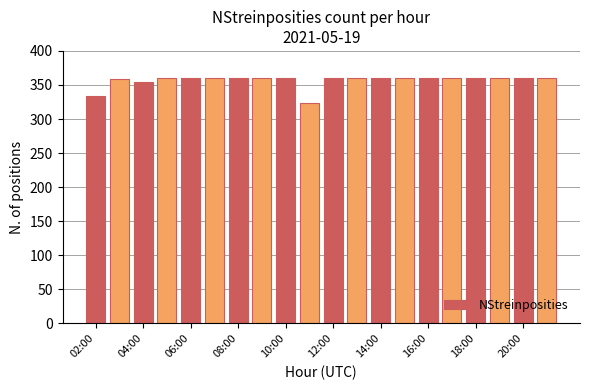

What is the minimum value shown in the chart?

324